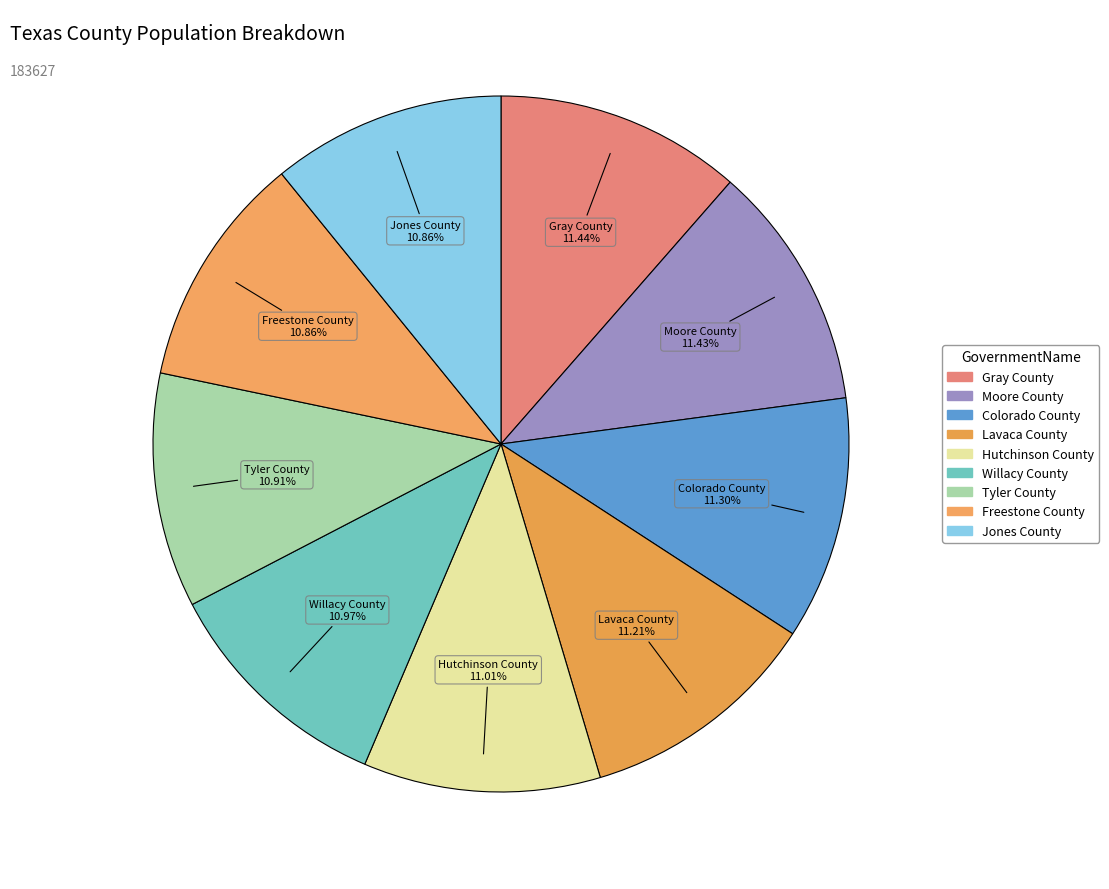

Rank the categories by value from highest to lowest.

Gray County, Moore County, Colorado County, Lavaca County, Hutchinson County, Willacy County, Tyler County, Freestone County, Jones County